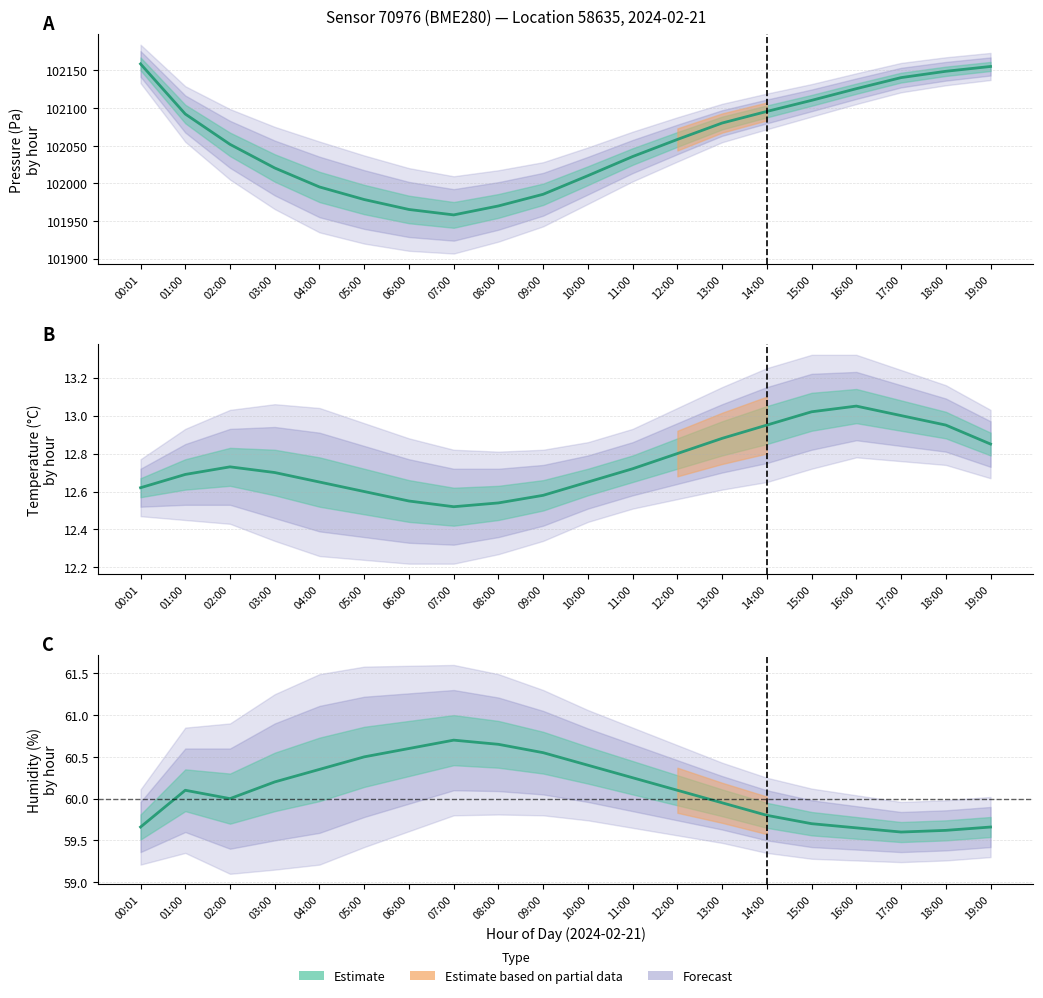

Rank the series by their maximum value, from lowest to highest.

temperature, humidity, pressure